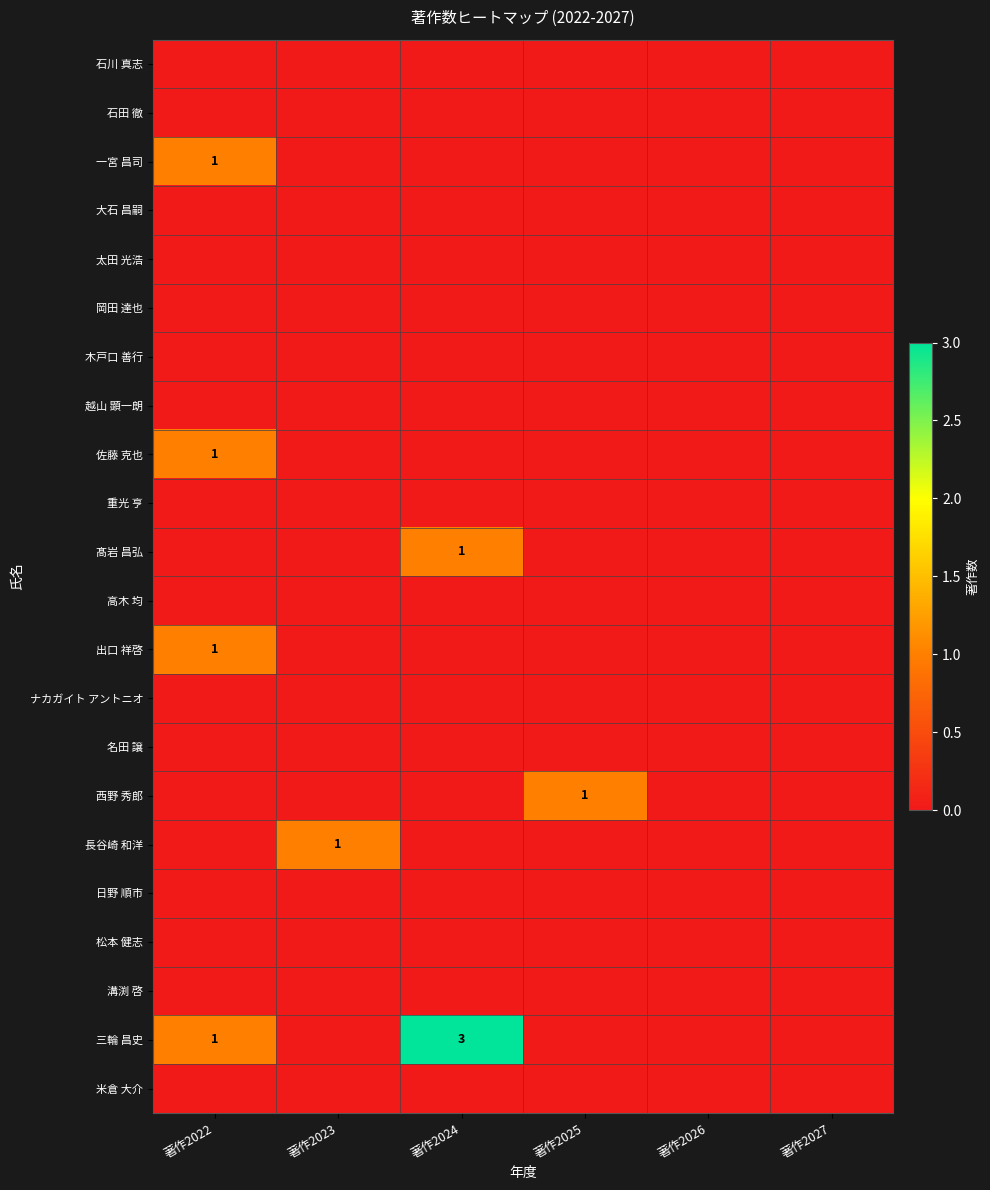

The value of 髙岩 昌弘 at 著作2024 is 1. True or false?

True